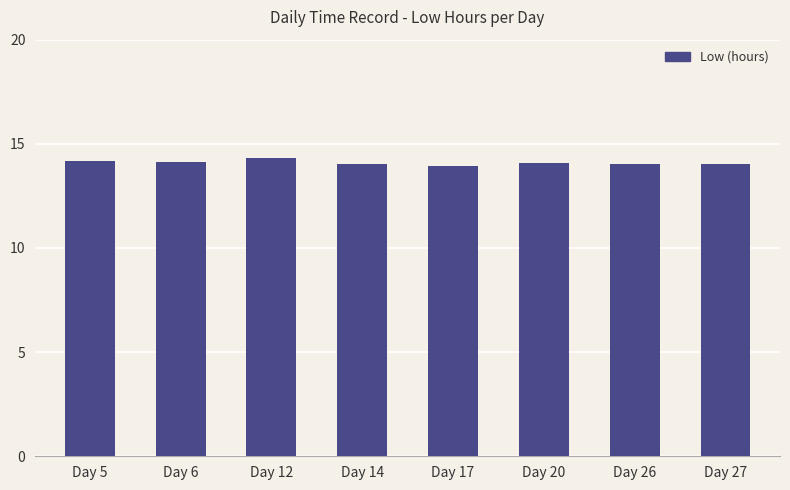

What is the maximum value shown in the chart?

14.3